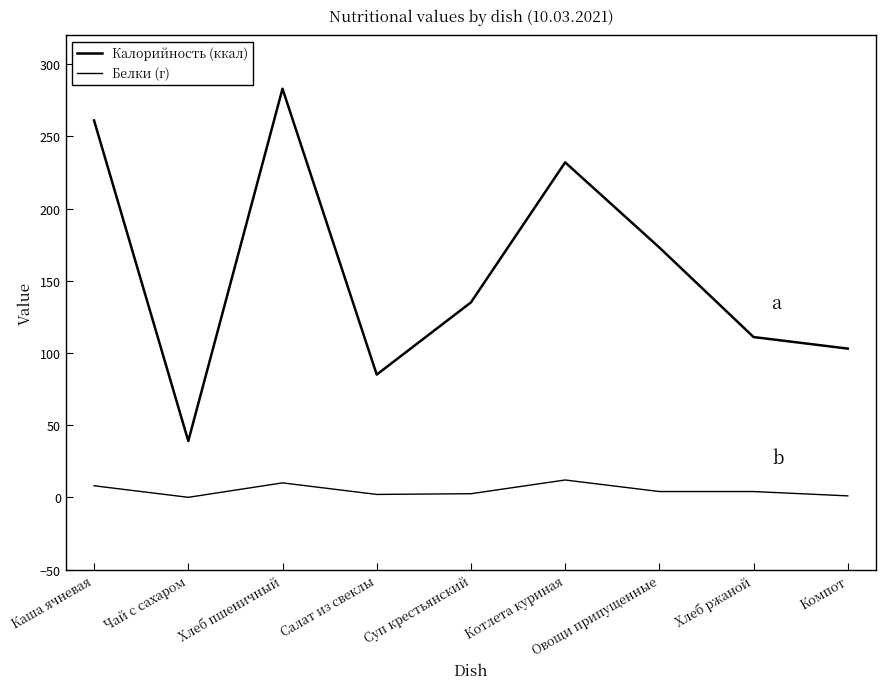

True or false: Белки (г) and Калорийность (ккал) intersect in this chart.

False